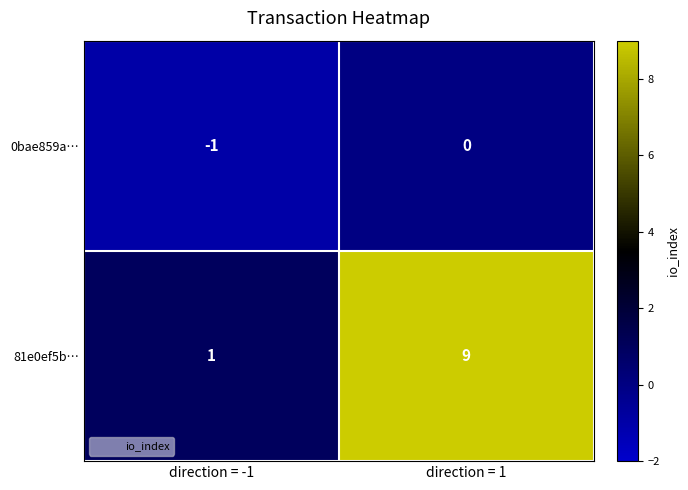

Reading left to right, list all the values displayed in this chart.

0bae859a…: -1	0
81e0ef5b…: 1	9